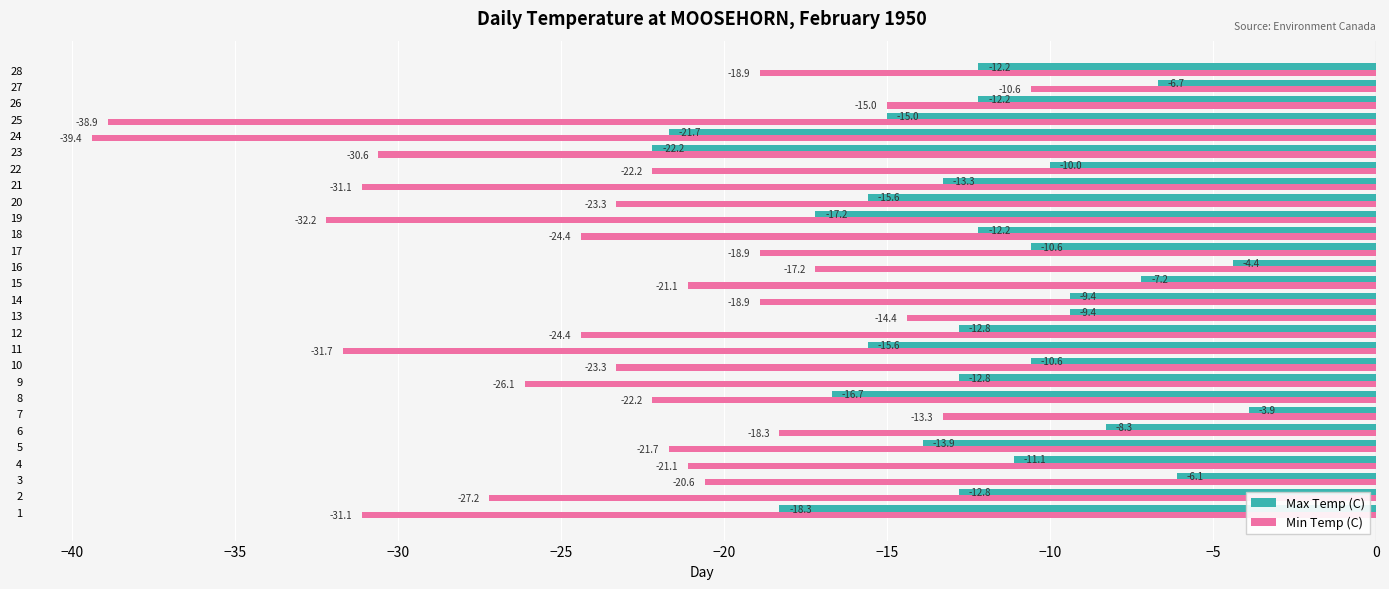

Which series has the largest range (max minus min)?

Min Temp (C)